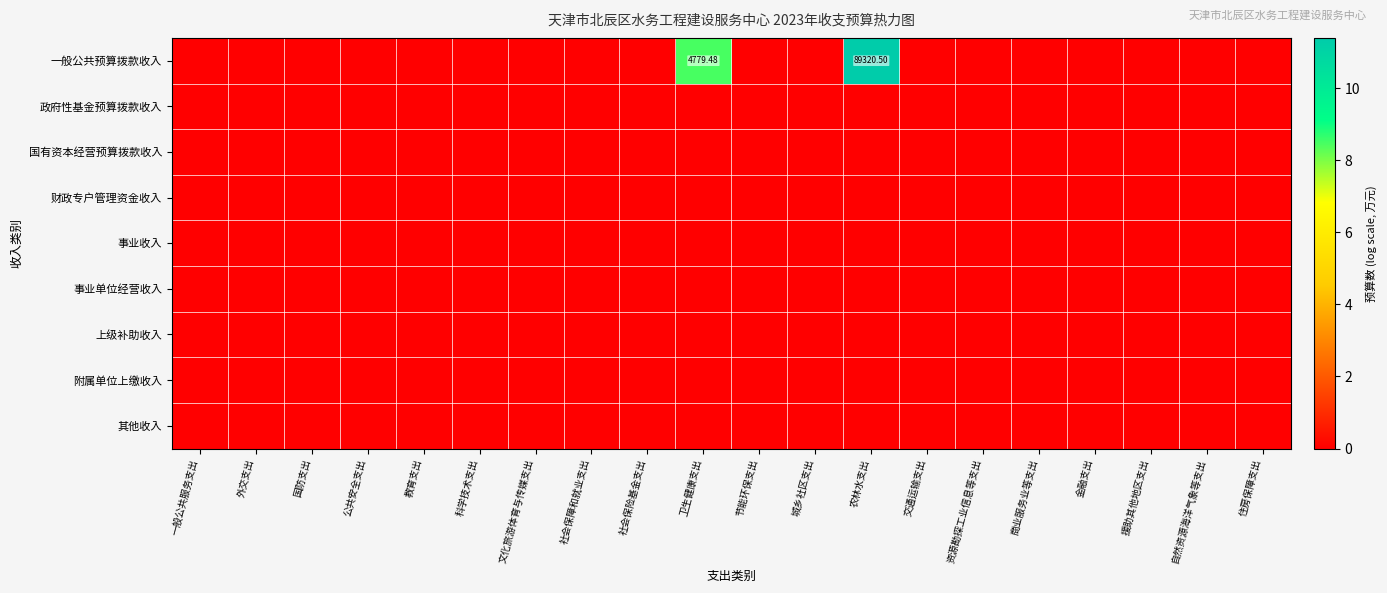

Rank the series at 住房保障支出 from lowest to highest value.

一般公共预算拨款收入, 政府性基金预算拨款收入, 国有资本经营预算拨款收入, 财政专户管理资金收入, 事业收入, 事业单位经营收入, 上级补助收入, 附属单位上缴收入, 其他收入